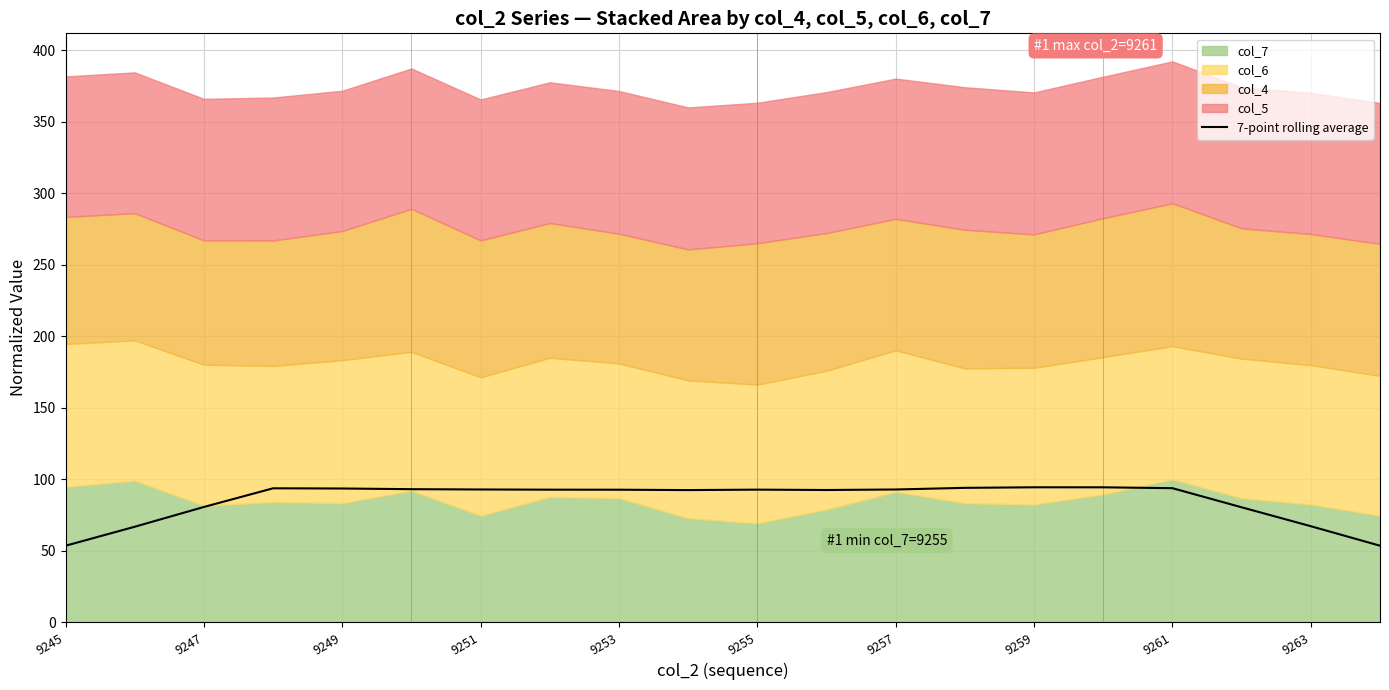

How many lines are shown in the chart?

1